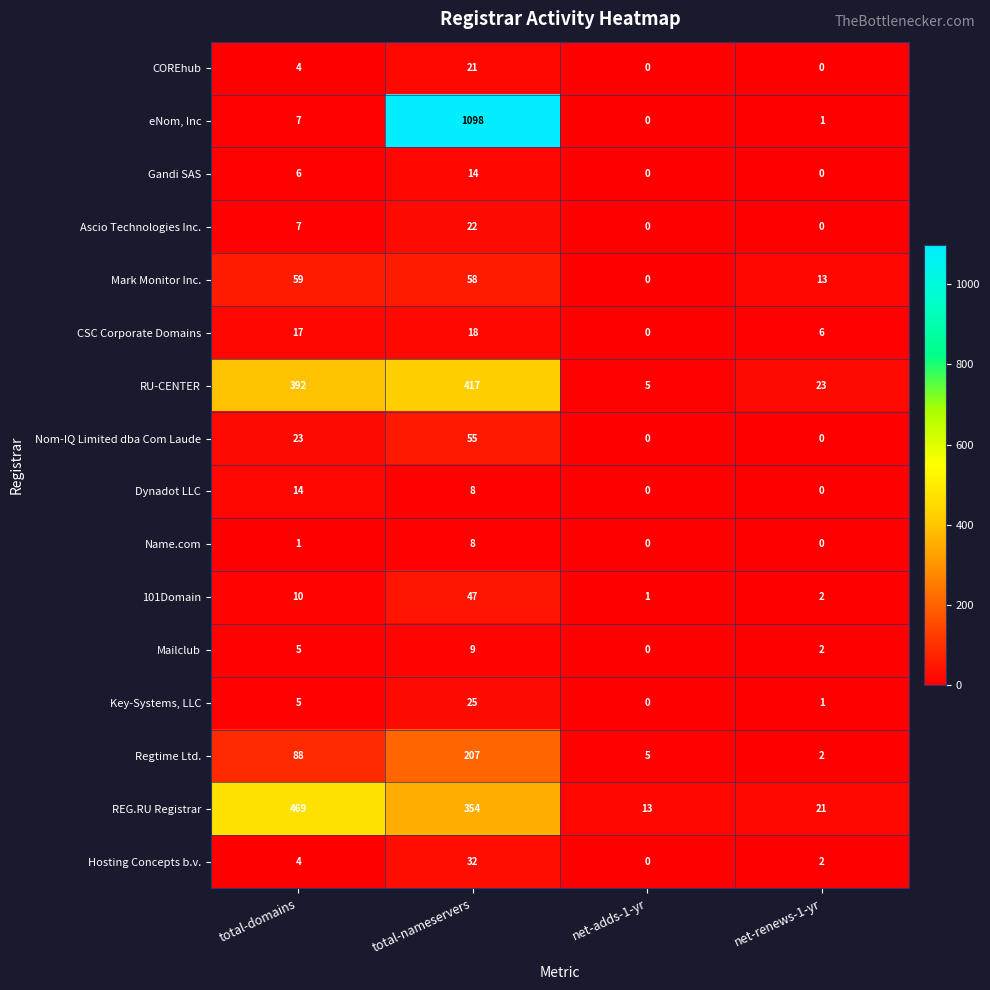

How many categories are shown in the chart?

4